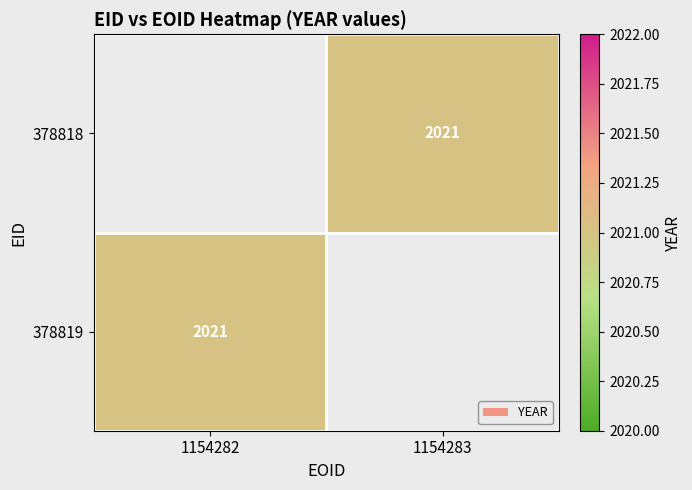

The 378819 series shows 2021 at 1154282. True or false?

True